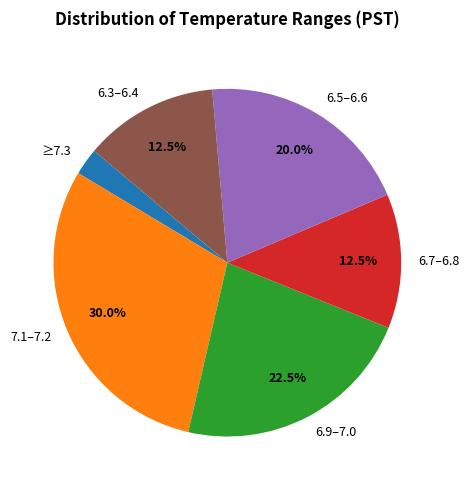

Which has a higher value, 6.5–6.6 or 6.3–6.4?

6.5–6.6